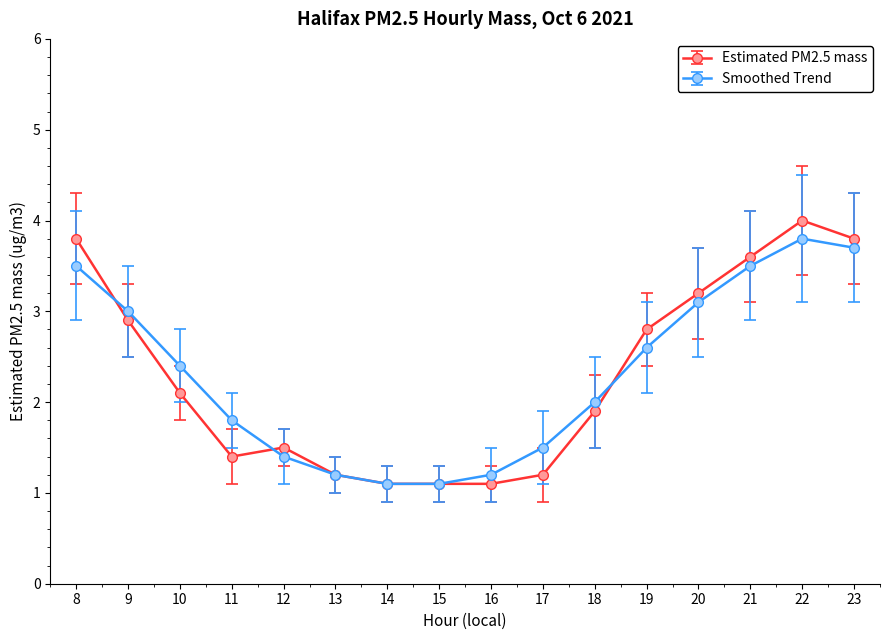

What is the average value of the Smoothed Trend series?

2.3